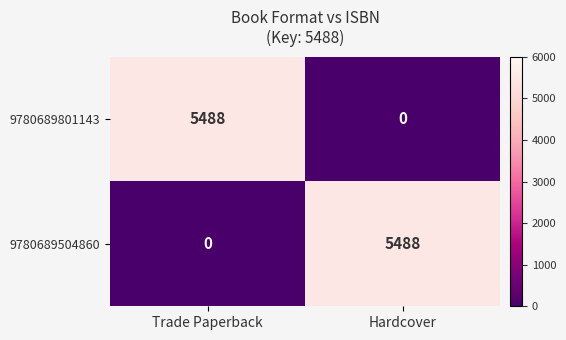

What is the total value across all series at Hardcover?

5488